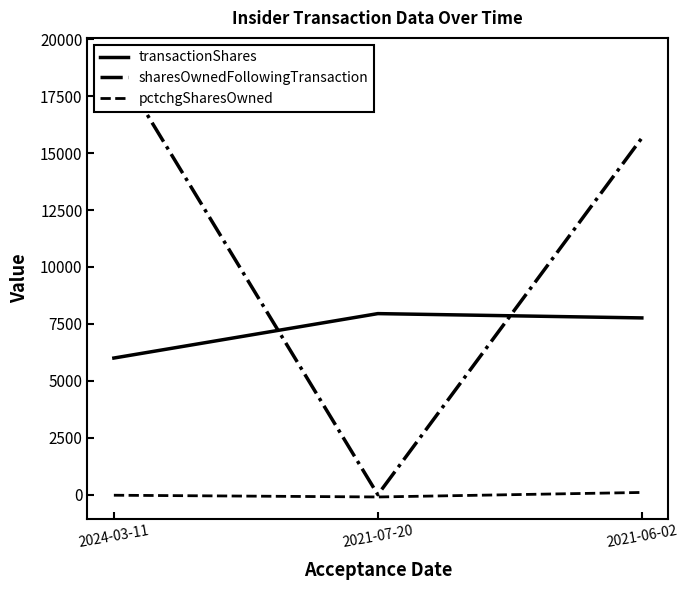

What is the total value across all series at 2021-06-02?

23523